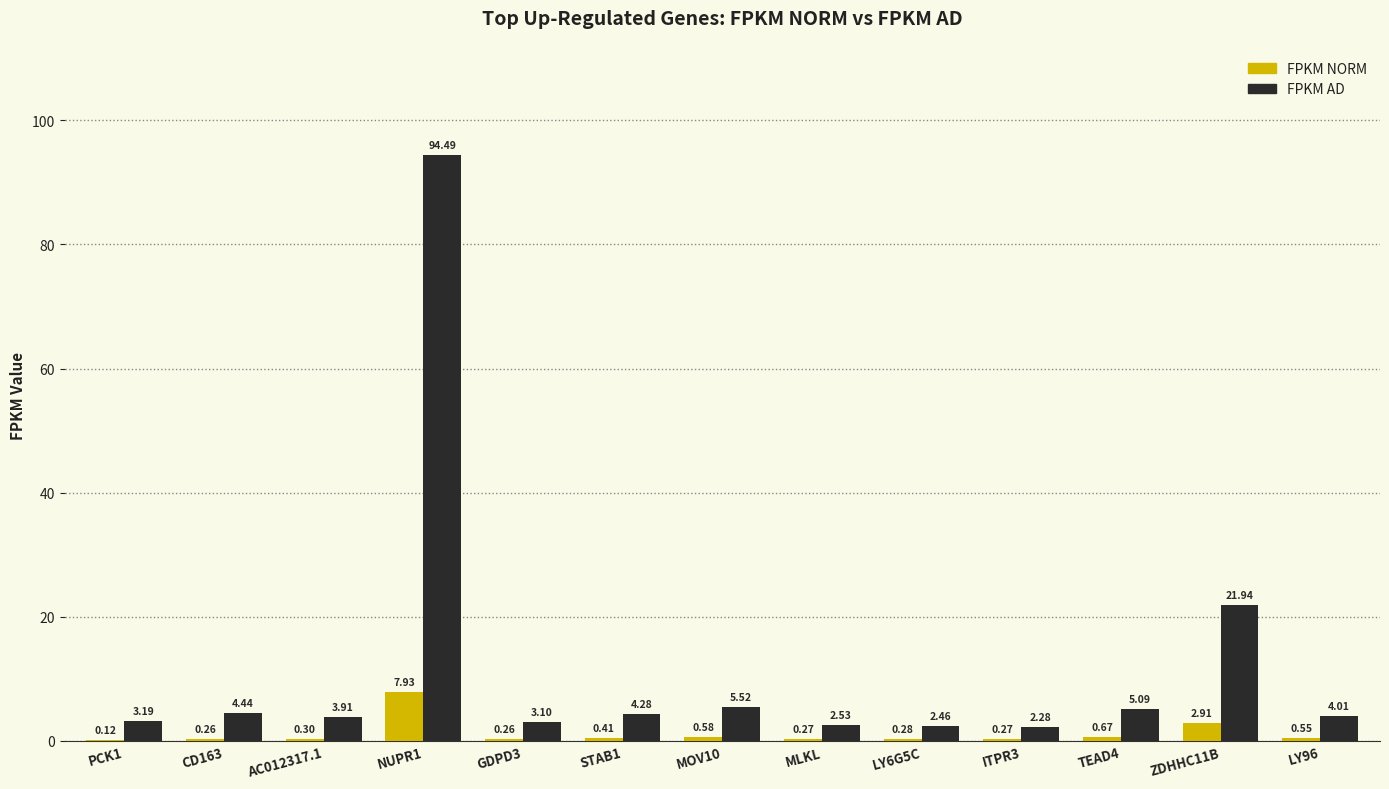

What is the sum of all FPKM AD values?

157.2